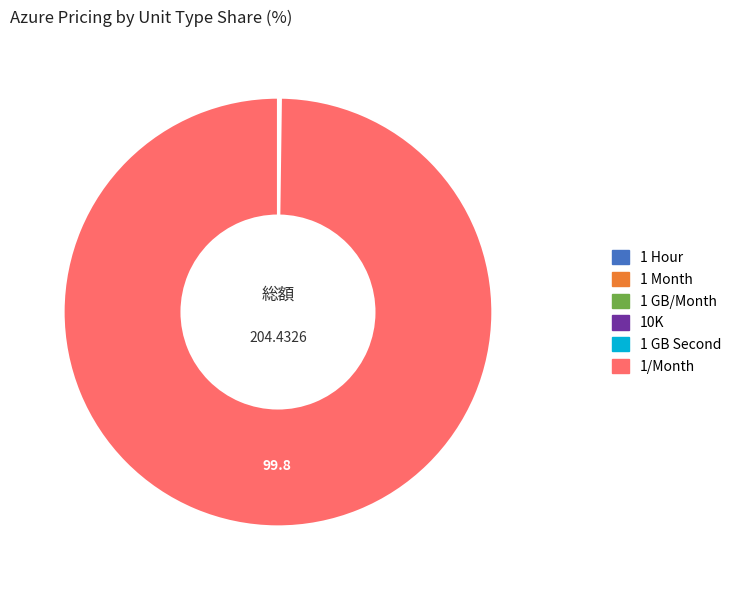

Does 1/Month account for over 50% of the chart?

Yes